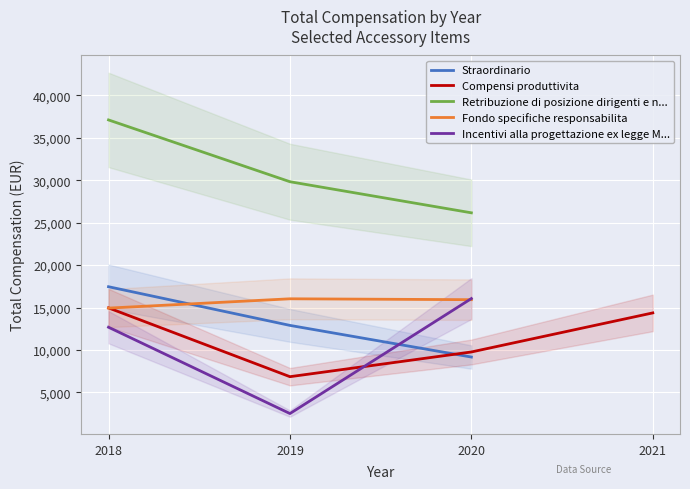

Which series has the largest total across all categories?

Retribuzione di posizione dirigenti e n...